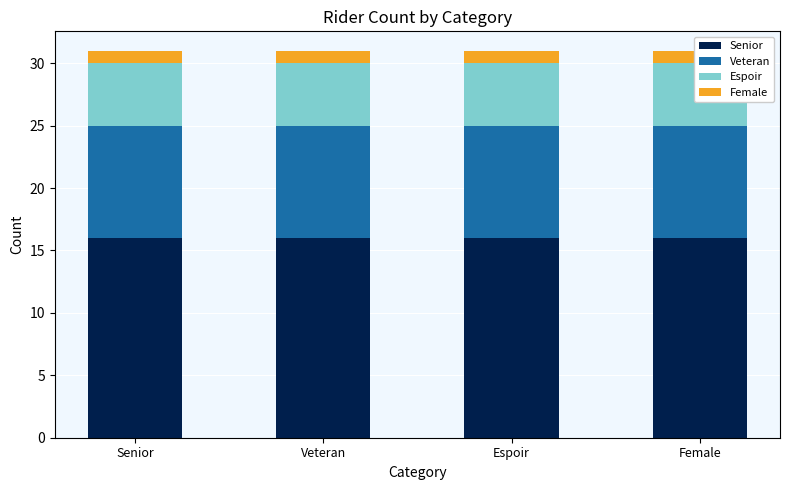

How many groups of bars are there?

4